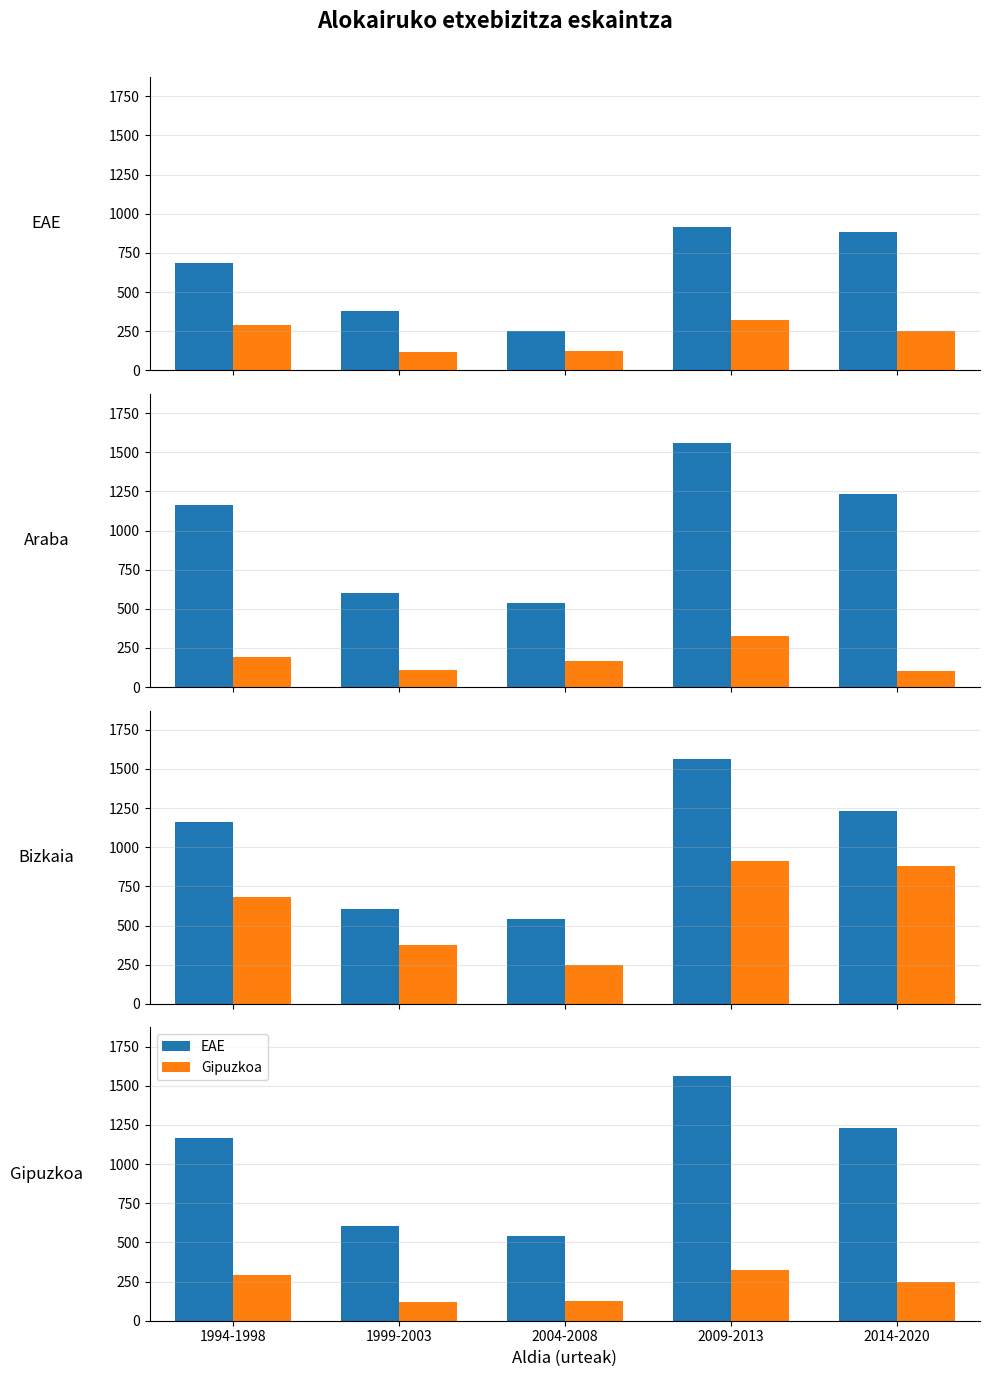

The value of Gipuzkoa at 1994-1998 is 290.0. True or false?

True